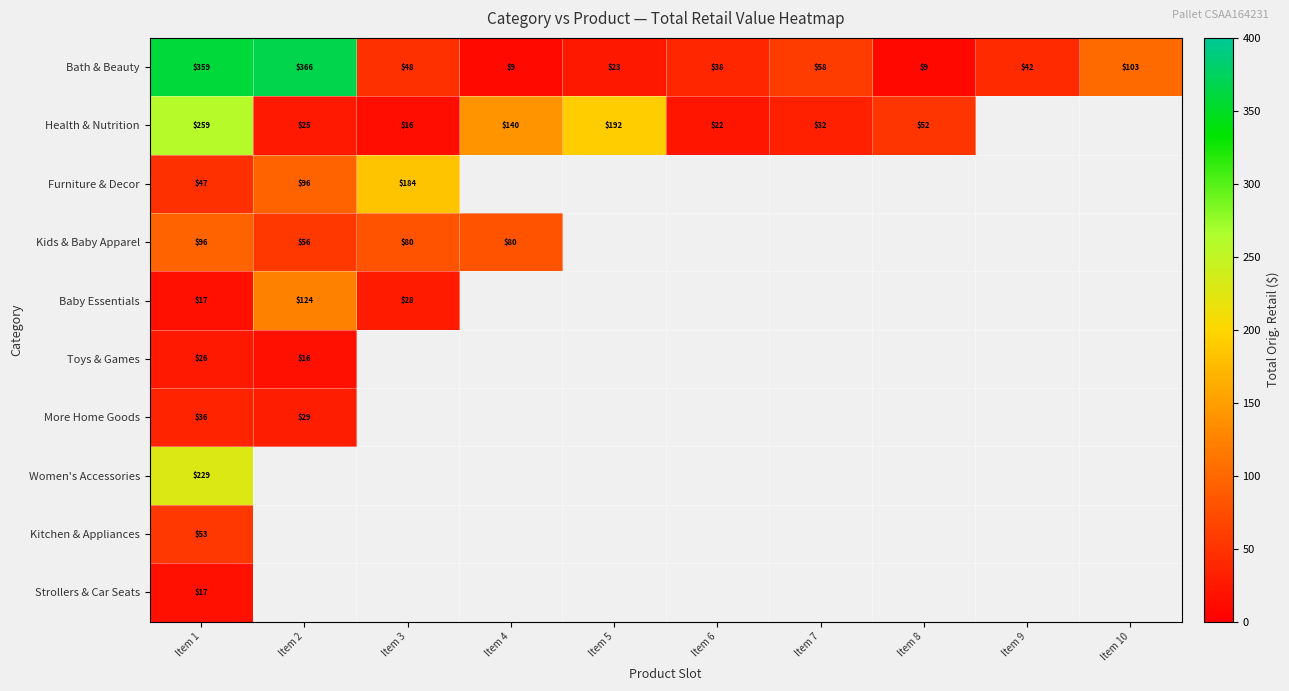

Is the value of Kids & Baby Apparel at Item 2 greater than the value of Bath & Beauty at Item 6?

Yes